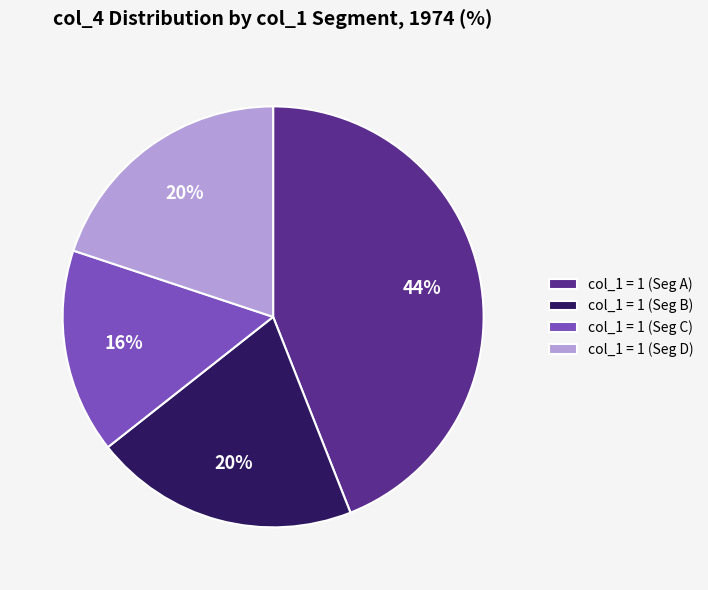

Is there a majority slice in this chart?

No